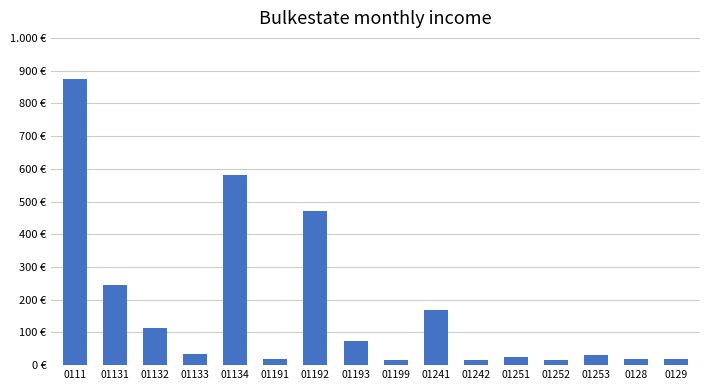

What is the label of the 2nd bar from the left?

01131